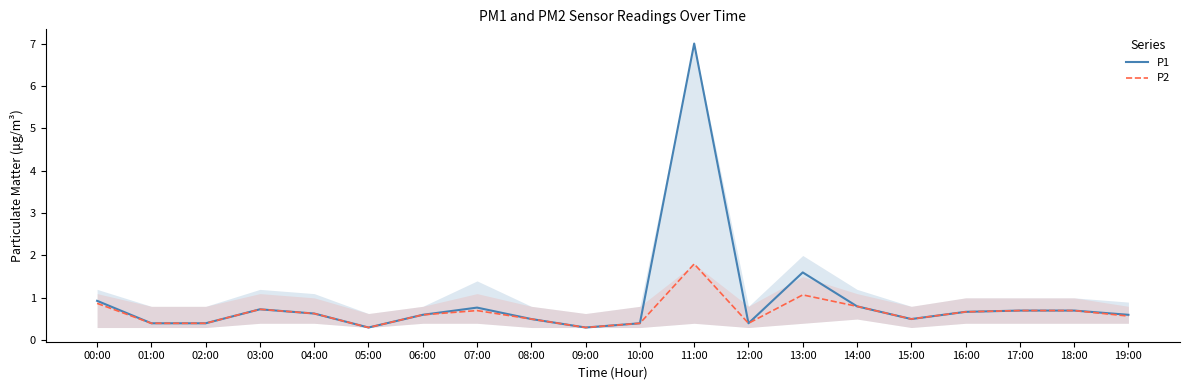

What are all the series names shown in the legend?

P1, P2